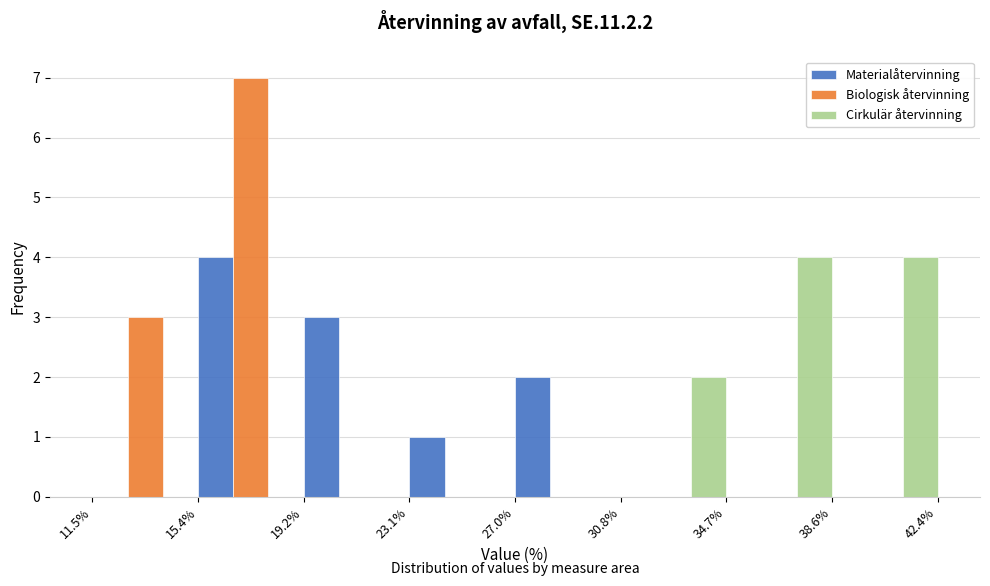

Reading left to right, transcribe this chart: for each range on the x-axis, give the height of each series' bar. The values are not printed on the chart, so give them approximately, as read against the axis.

11.5% to 15.4%: Materialåtervinning=0	Biologisk återvinning=3	Cirkulär återvinning=0
15.4% to 19.2%: Materialåtervinning=4	Biologisk återvinning=7	Cirkulär återvinning=0
19.2% to 23.1%: Materialåtervinning=3	Biologisk återvinning=0	Cirkulär återvinning=0
23.1% to 27.0%: Materialåtervinning=1	Biologisk återvinning=0	Cirkulär återvinning=0
27.0% to 30.8%: Materialåtervinning=2	Biologisk återvinning=0	Cirkulär återvinning=0
30.8% to 34.7%: Materialåtervinning=0	Biologisk återvinning=0	Cirkulär återvinning=2
34.7% to 38.6%: Materialåtervinning=0	Biologisk återvinning=0	Cirkulär återvinning=4
38.6% to 42.4%: Materialåtervinning=0	Biologisk återvinning=0	Cirkulär återvinning=4